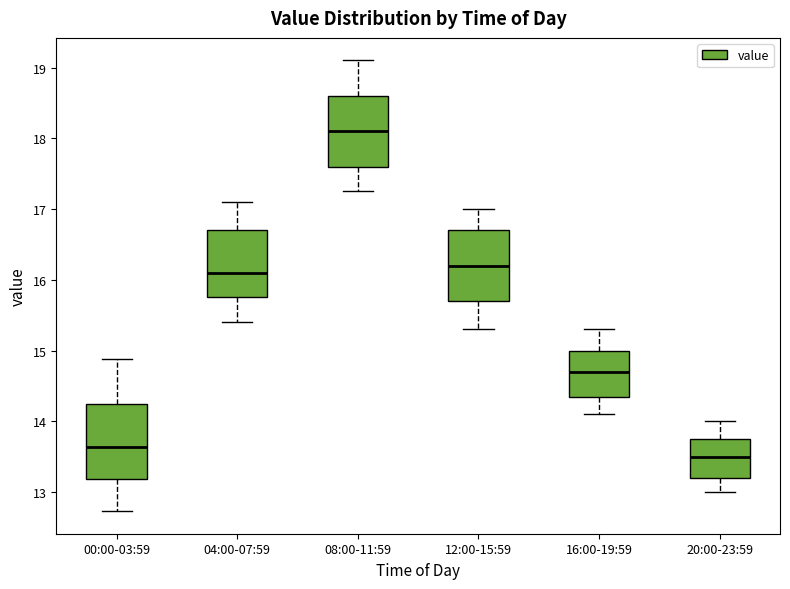

Where does the median line of the box for 00:00-03:59 sit on the y-axis? The values are not printed on the chart, so give them approximately, as read against the axis.

13.6